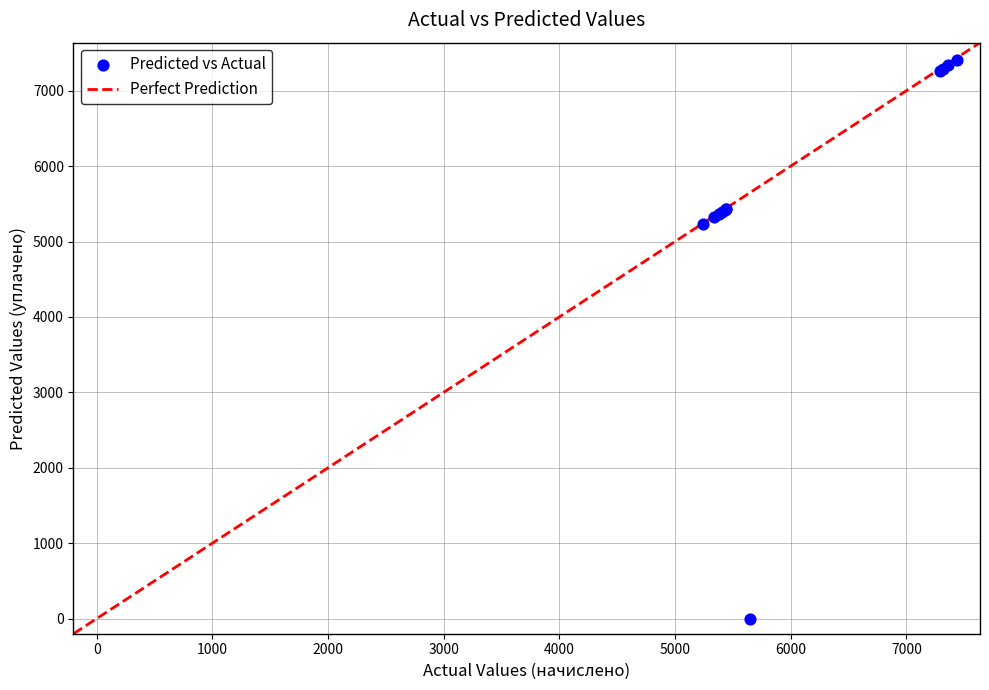

What Y value in the scatter plot is closest to 3706?

5228.3